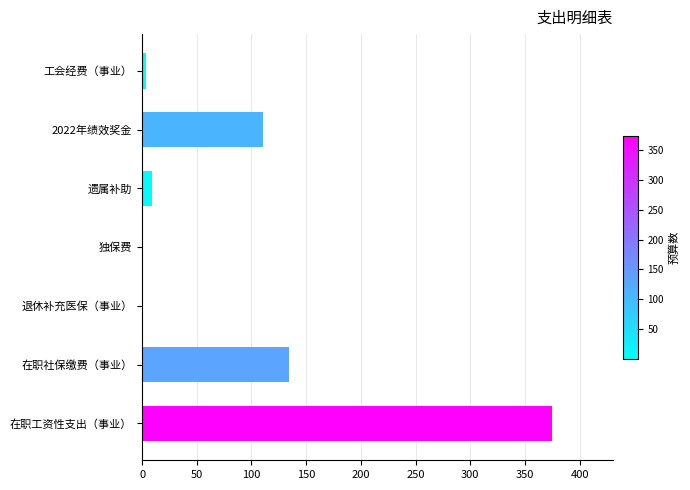

Which has a higher value, 在职工资性支出（事业） or 2022年绩效奖金?

在职工资性支出（事业）